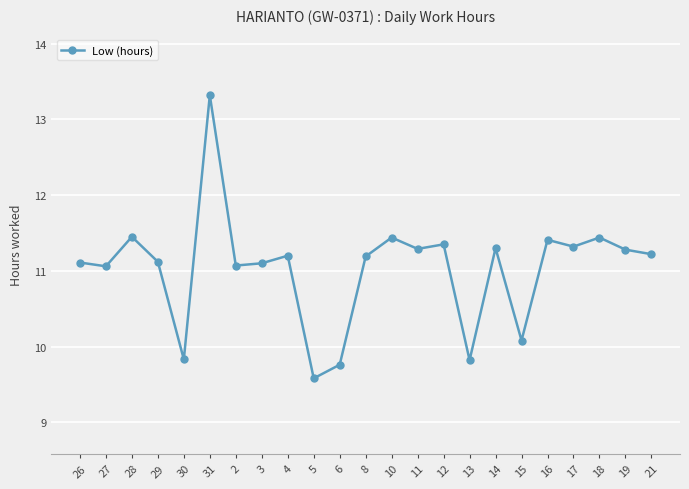

What is the greatest value displayed?

13.3